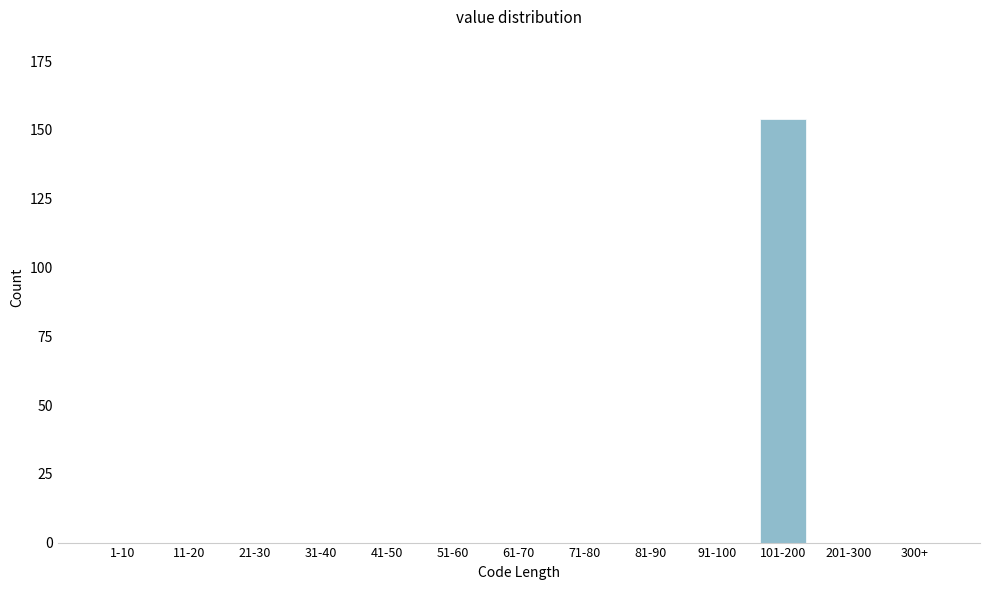

Reading left to right, transcribe all the data shown in this chart.

1-10=0	11-20=0	21-30=0	31-40=0	41-50=0	51-60=0	61-70=0	71-80=0	81-90=0	91-100=0	101-200=154	201-300=0	300+=0